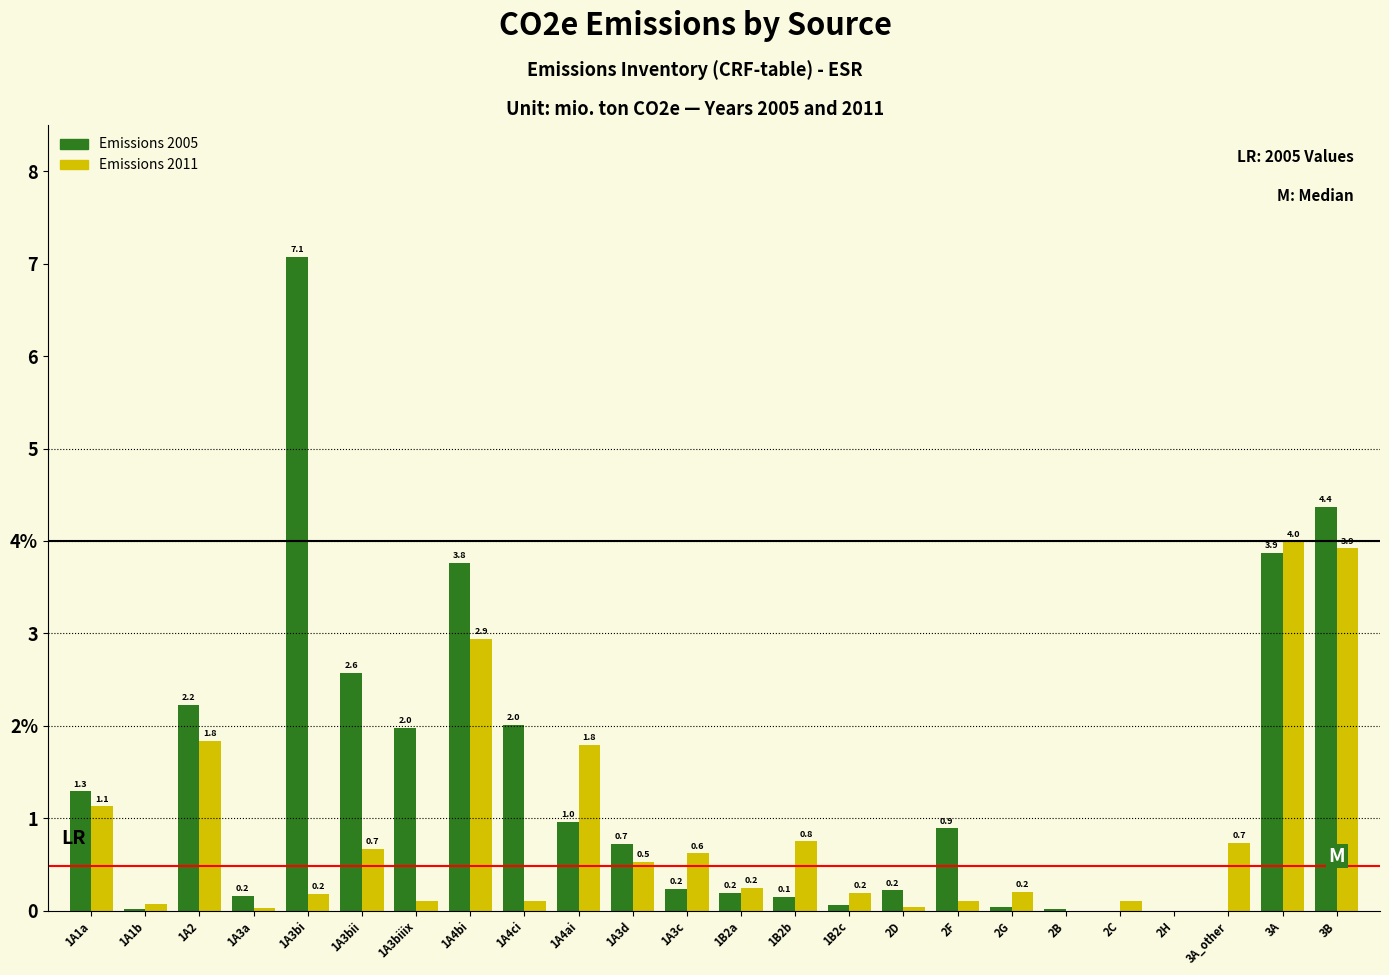

What are all the series names shown in the legend?

Emissions 2005, Emissions 2011